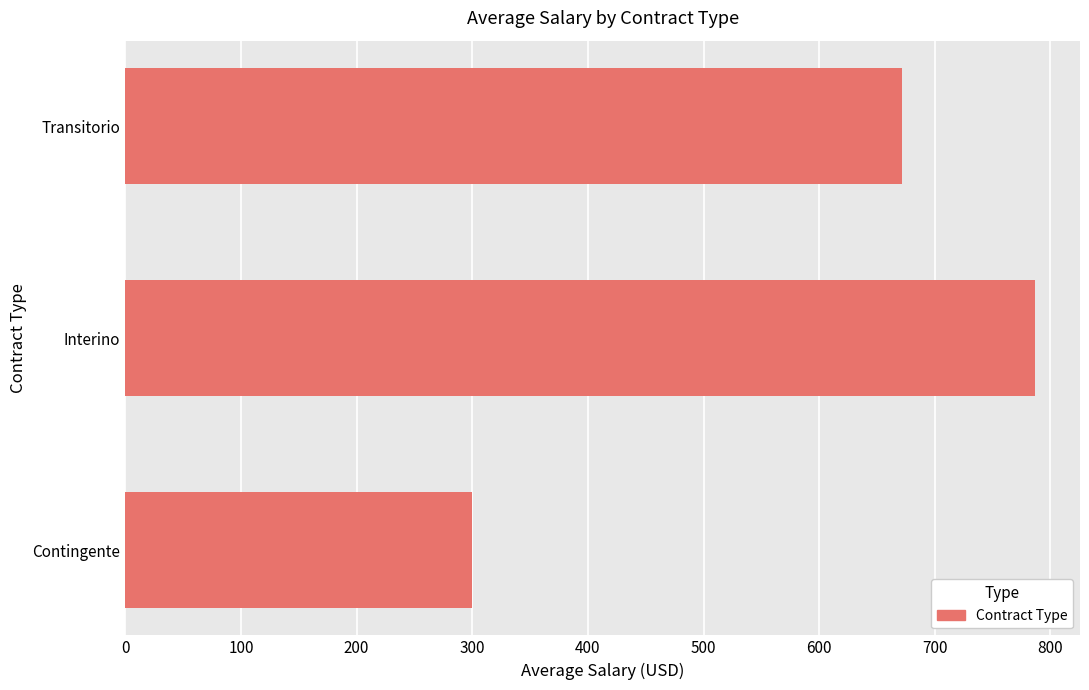

What is the difference between the maximum and second lowest values?

114.6